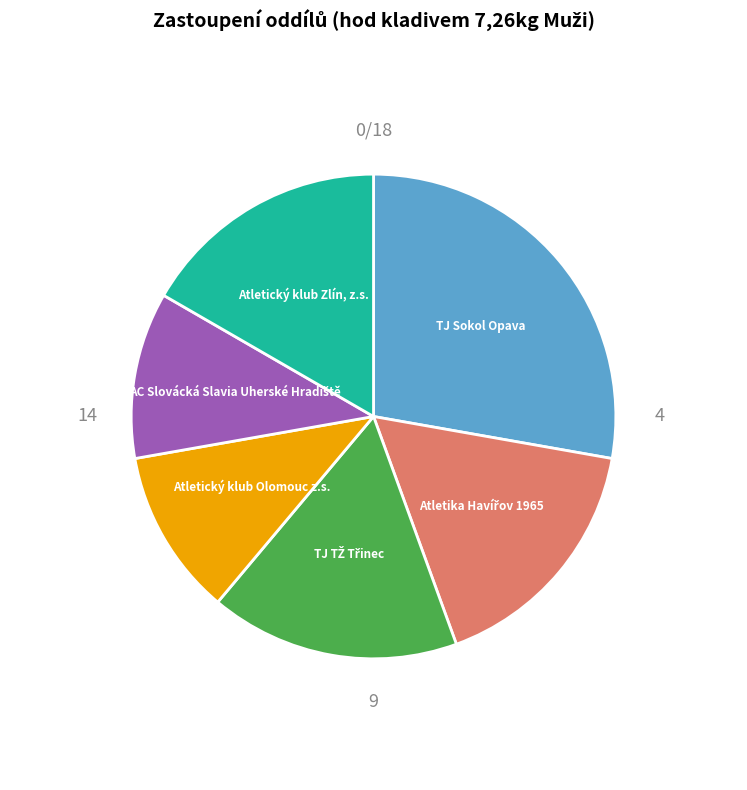

Is there a majority slice in this chart?

No